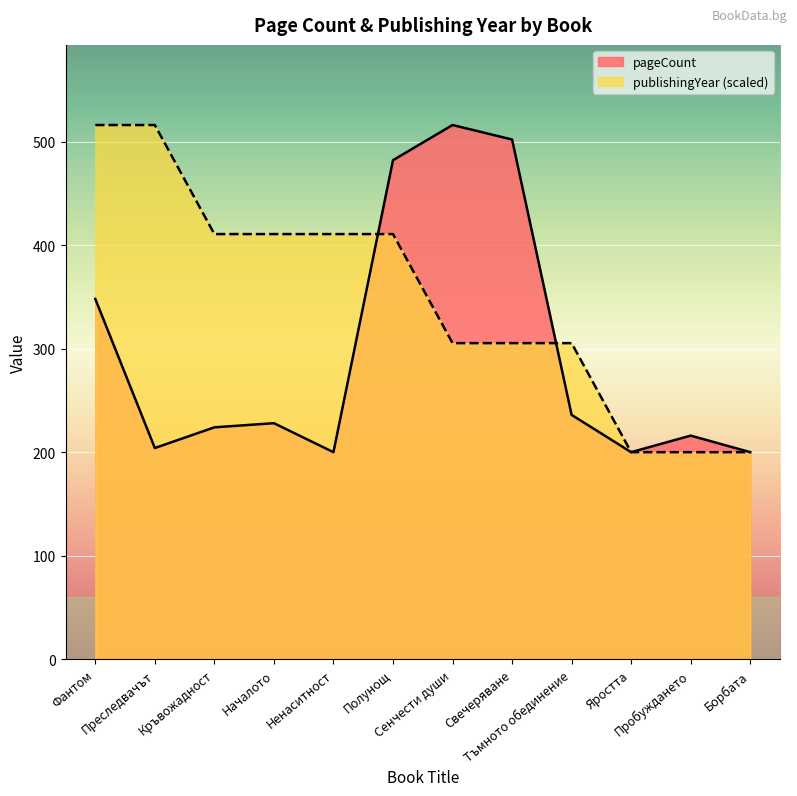

True or false: publishingYear has a value of 410.7 at Ненаситност.

True